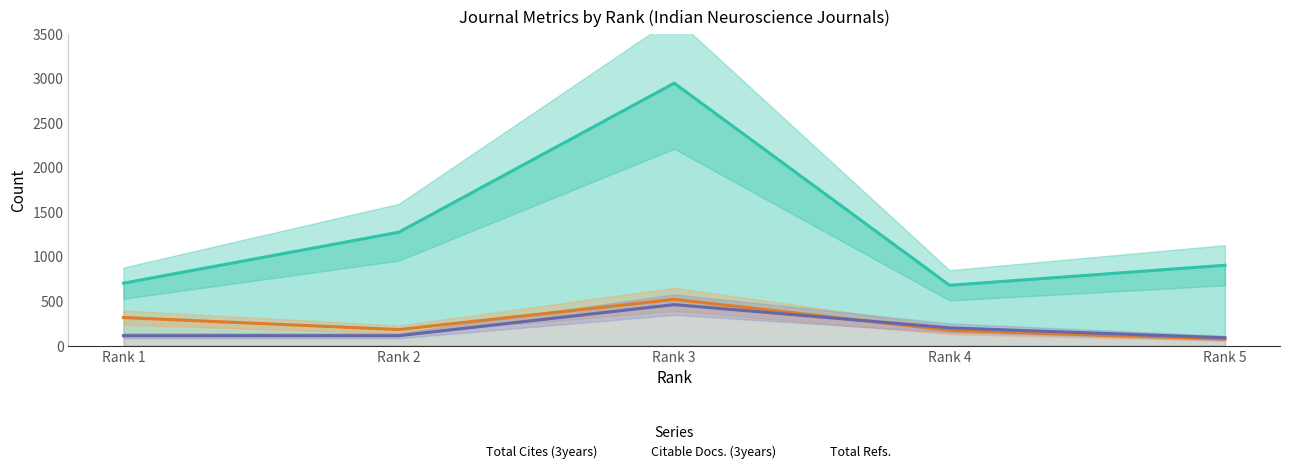

True or false: Total Refs. has more than 0 points higher than both neighbors.

True